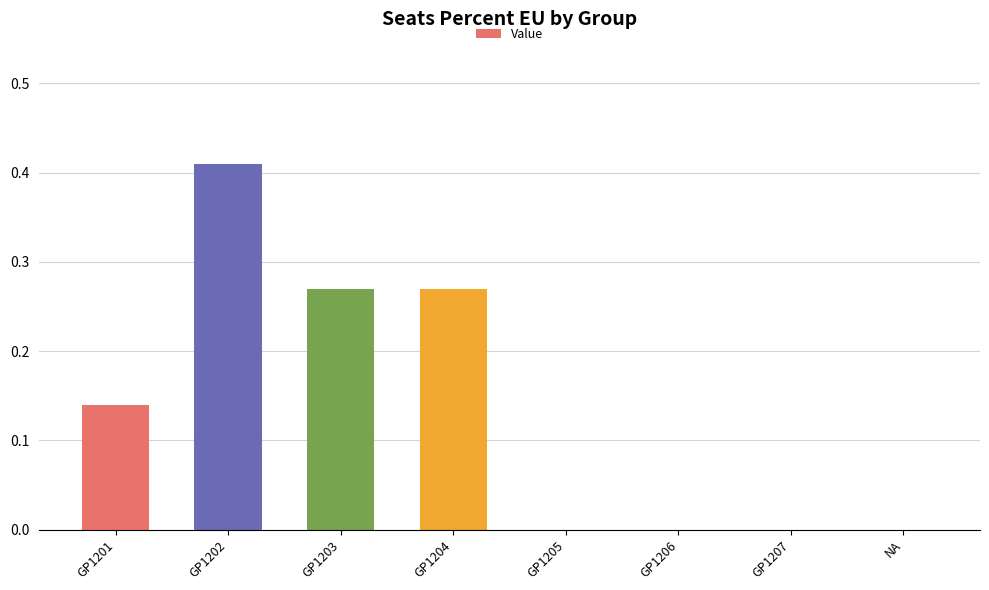

The value at GP1205 is 0.2. True or false?

False